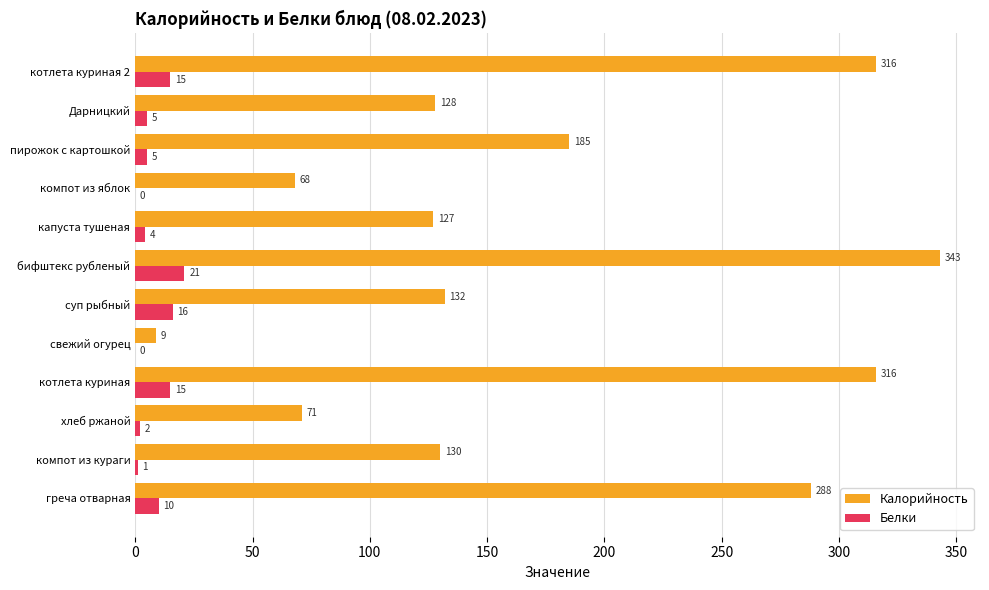

The Белки series shows 0 at свежий огурец. True or false?

True